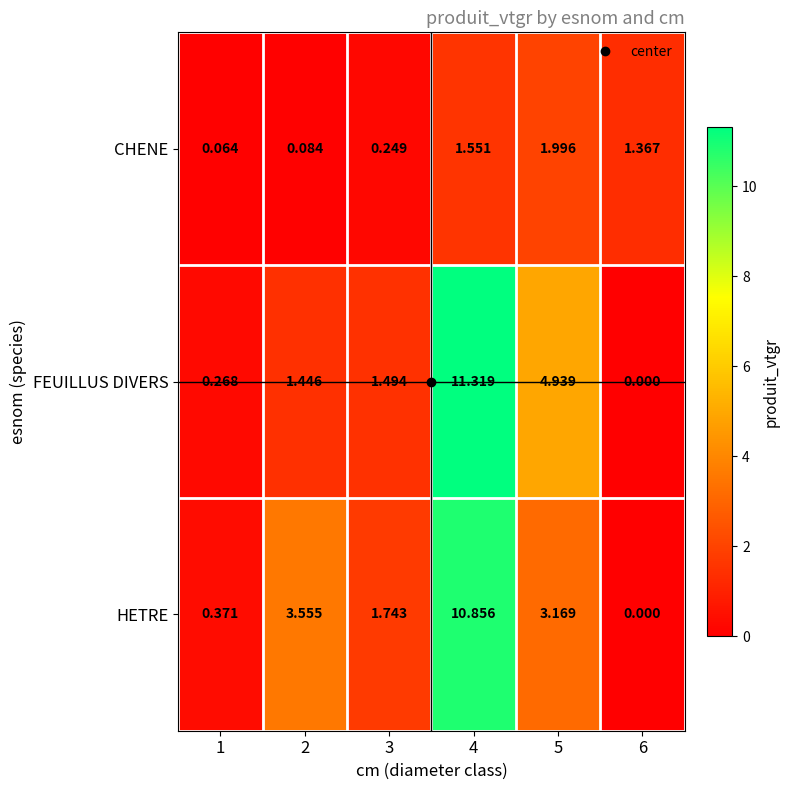

Rank the series at 2 from highest to lowest value.

HETRE, FEUILLUS DIVERS, CHENE